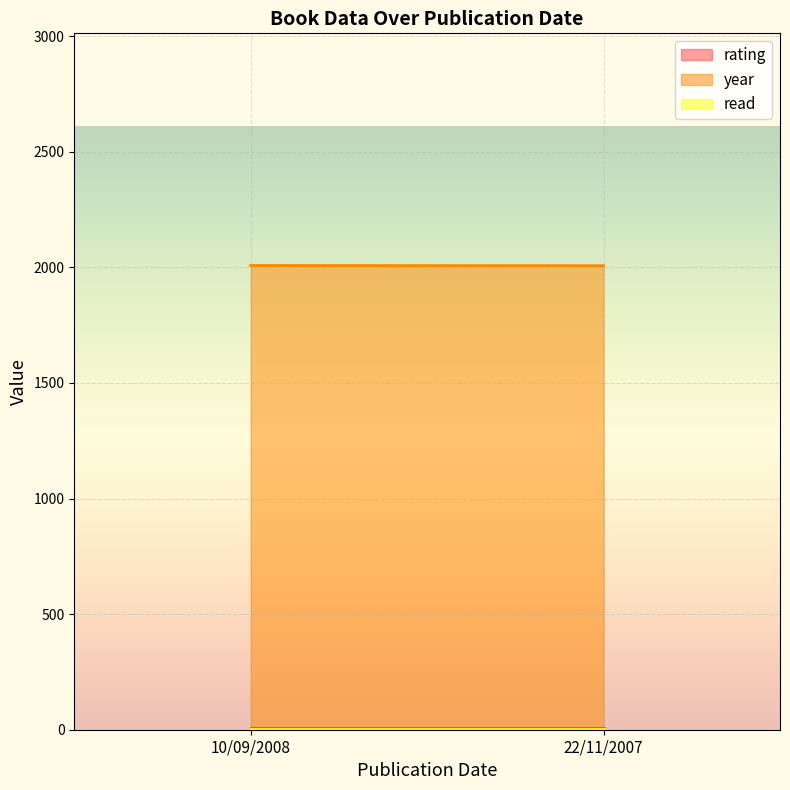

Which series changed the most between 10/09/2008 and 22/11/2007?

year